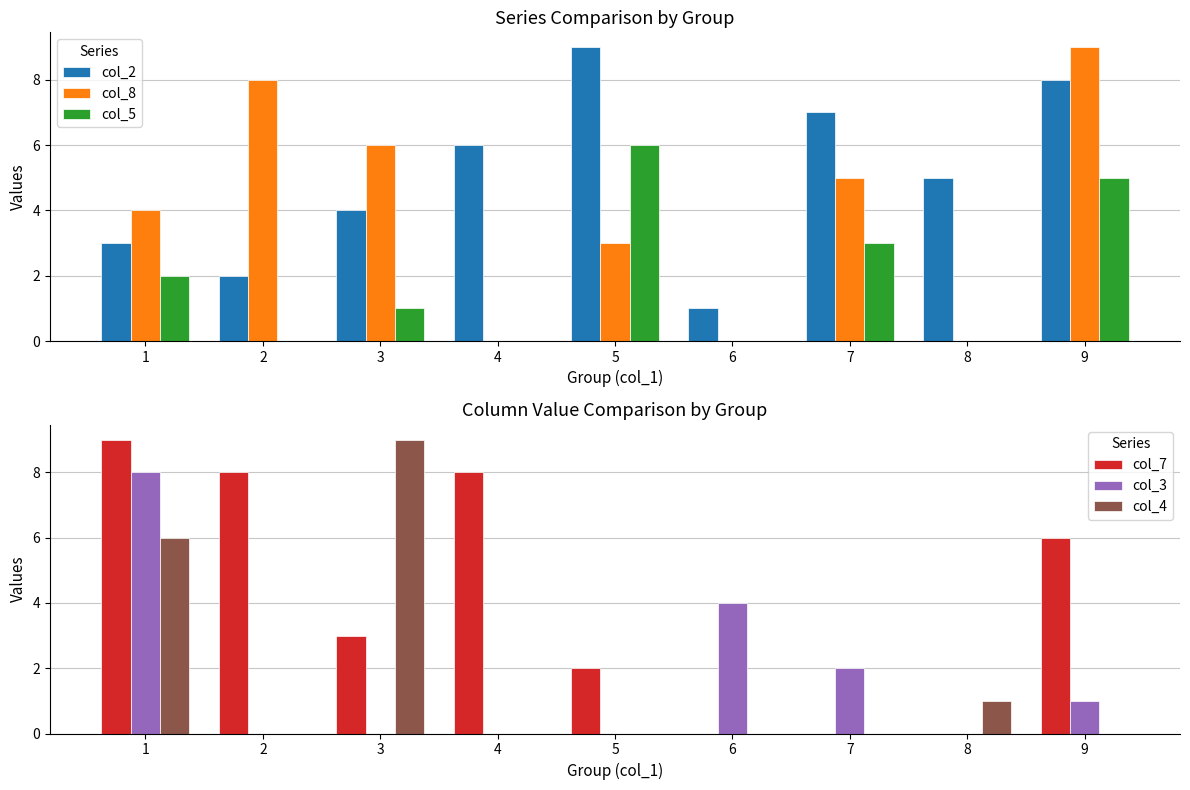

At which label does col_7 first exceed 3?

1